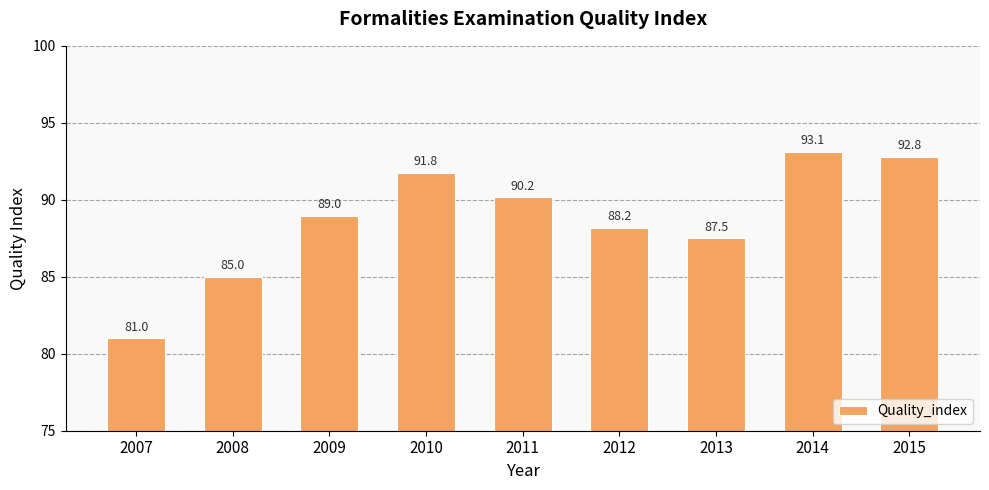

What is the maximum value shown in the chart?

93.1